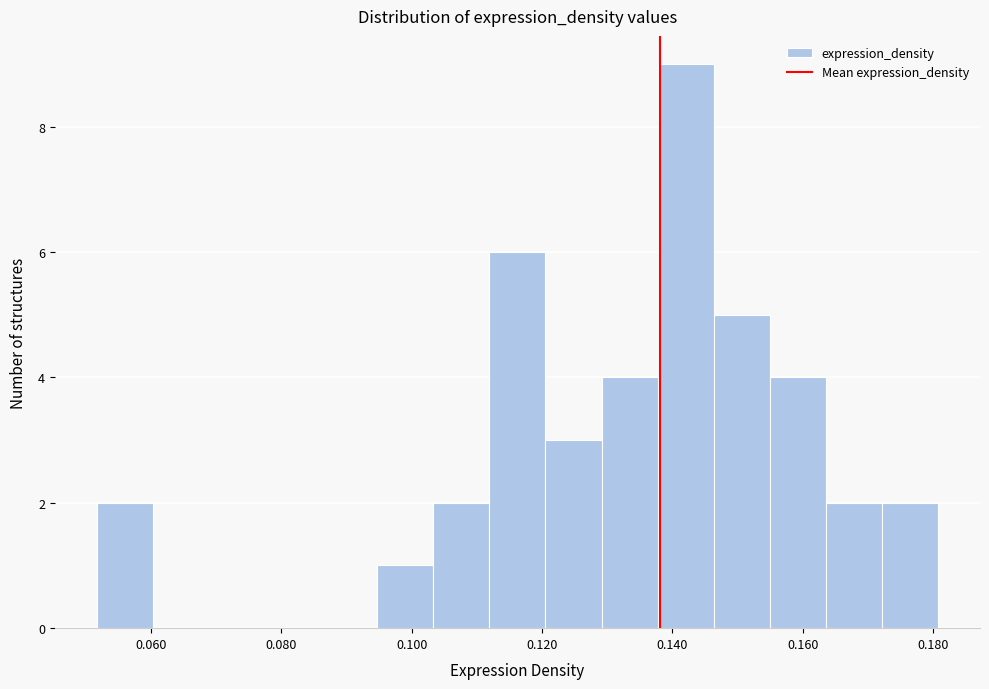

What is the height of the bar covering 0.154 to 0.164 on the x-axis? Neither the bar edges nor the heights are printed on the chart, so give them approximately, as read against the axes.

4